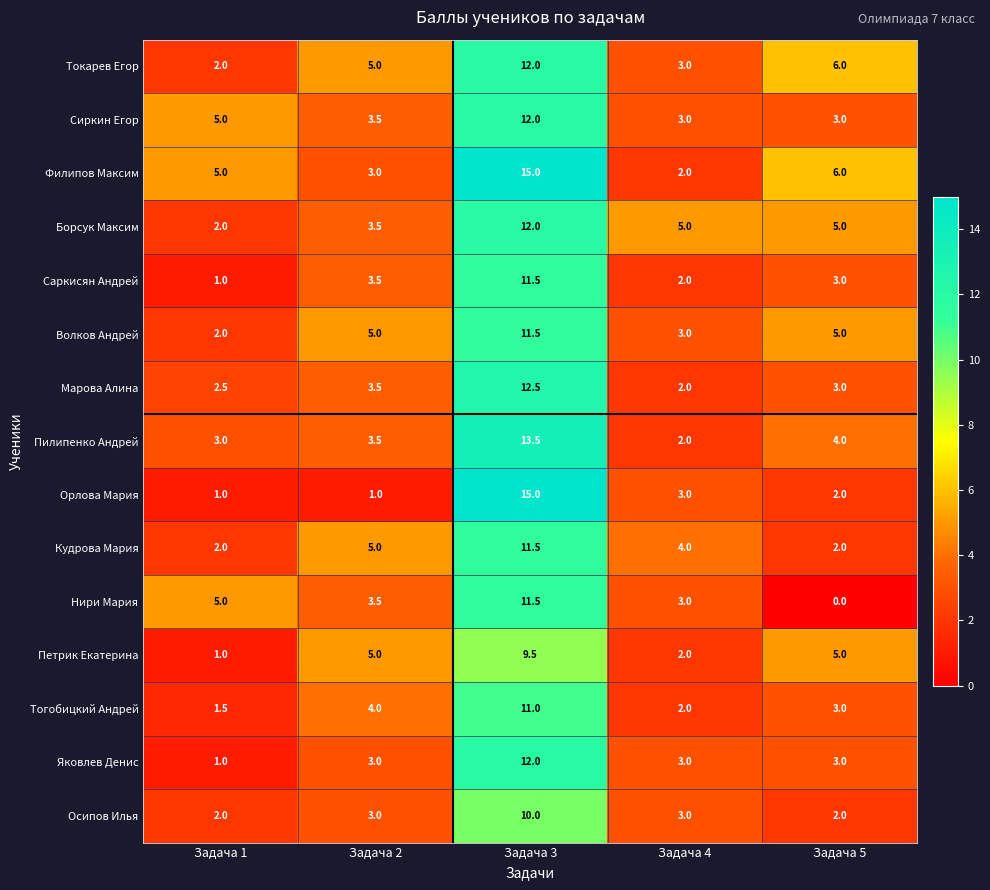

What is the spread (max minus min) of values at Задача 3?

5.5